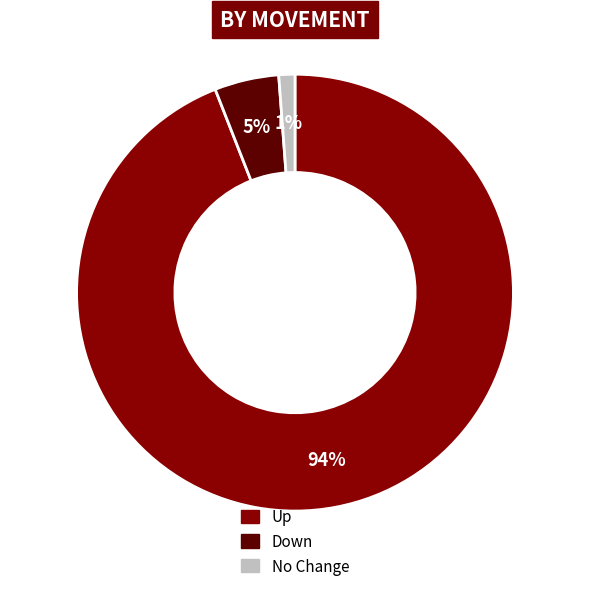

Does any single category account for the majority?

Yes